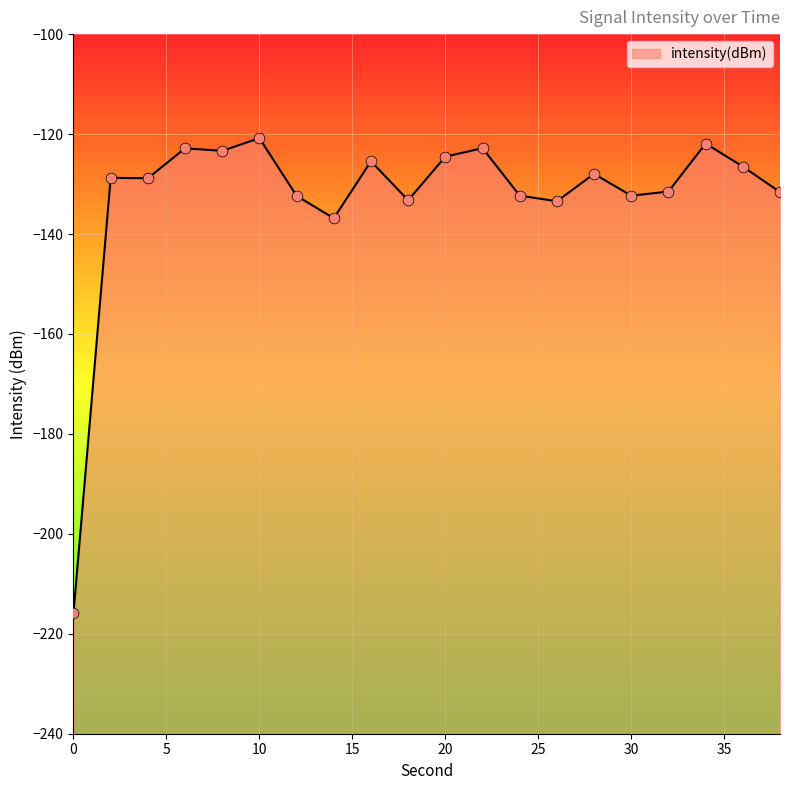

What is the change in value from 28 to 34?

+6.1